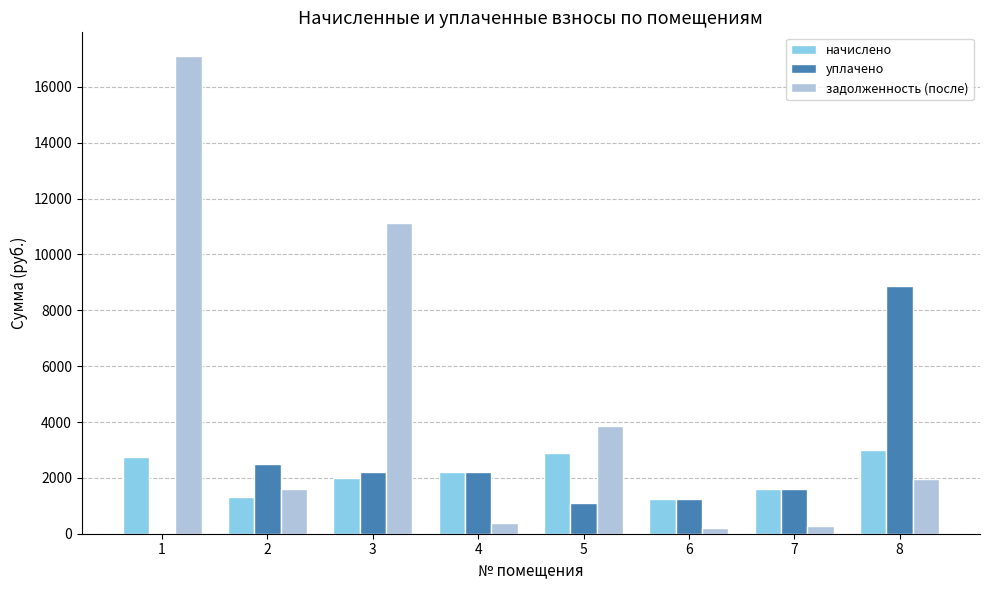

Which series has the widest spread of values?

задолженность (после)